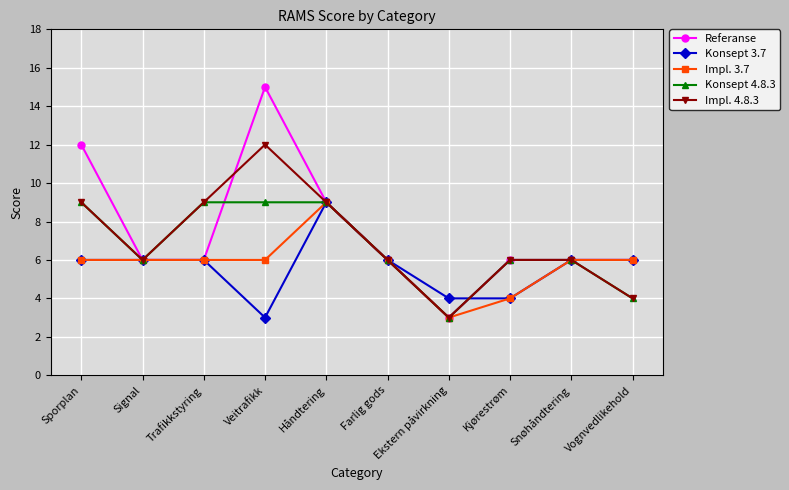

At how many categories does at least one series exceed 8?

4